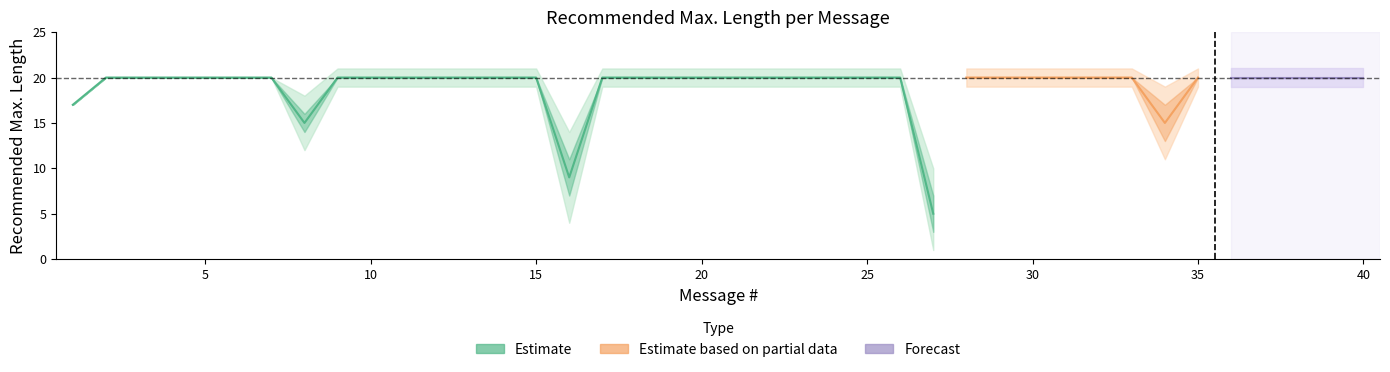

Reading left to right, extract all data points from this chart.

1=17	2=20	3=20	4=20	5=20	6=20	7=20	8=15	9=20	10=20	11=20	12=20	13=20	14=20	15=20	16=9	17=20	18=20	19=20	20=20	21=20	22=20	23=20	24=20	25=20	26=20	27=5	28=20	29=20	30=20	31=20	32=20	33=20	34=15	35=20	36=20	37=20	38=20	39=20	40=20